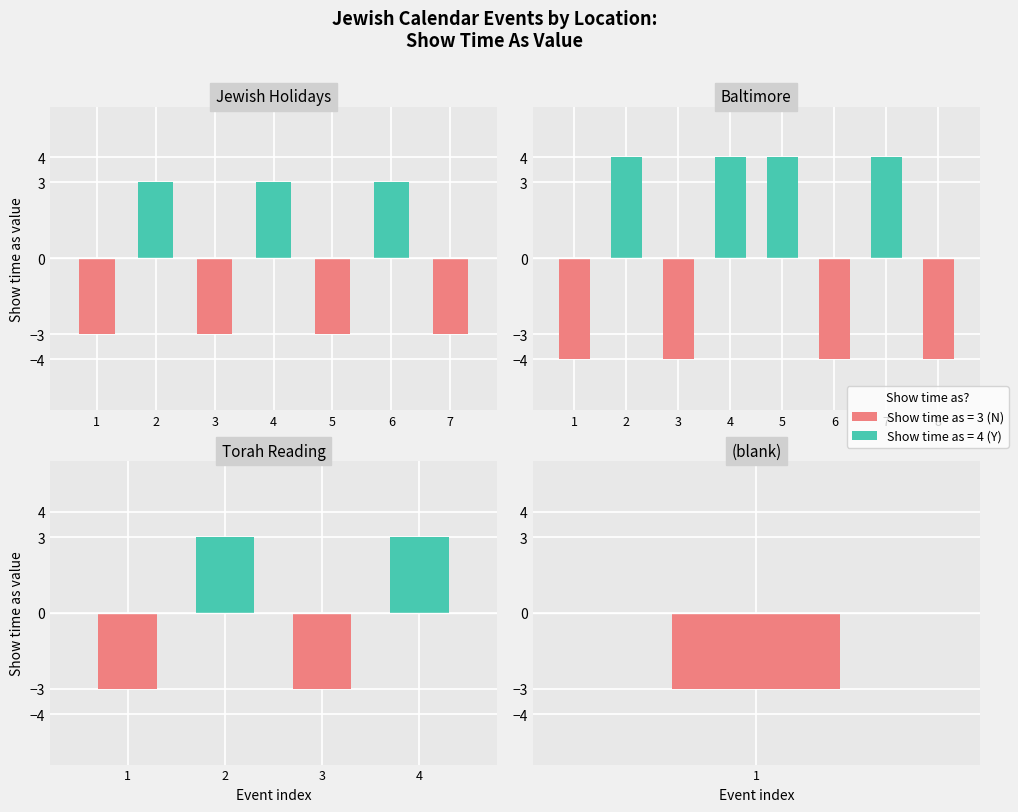

What is the total value across all series at 3?

-3